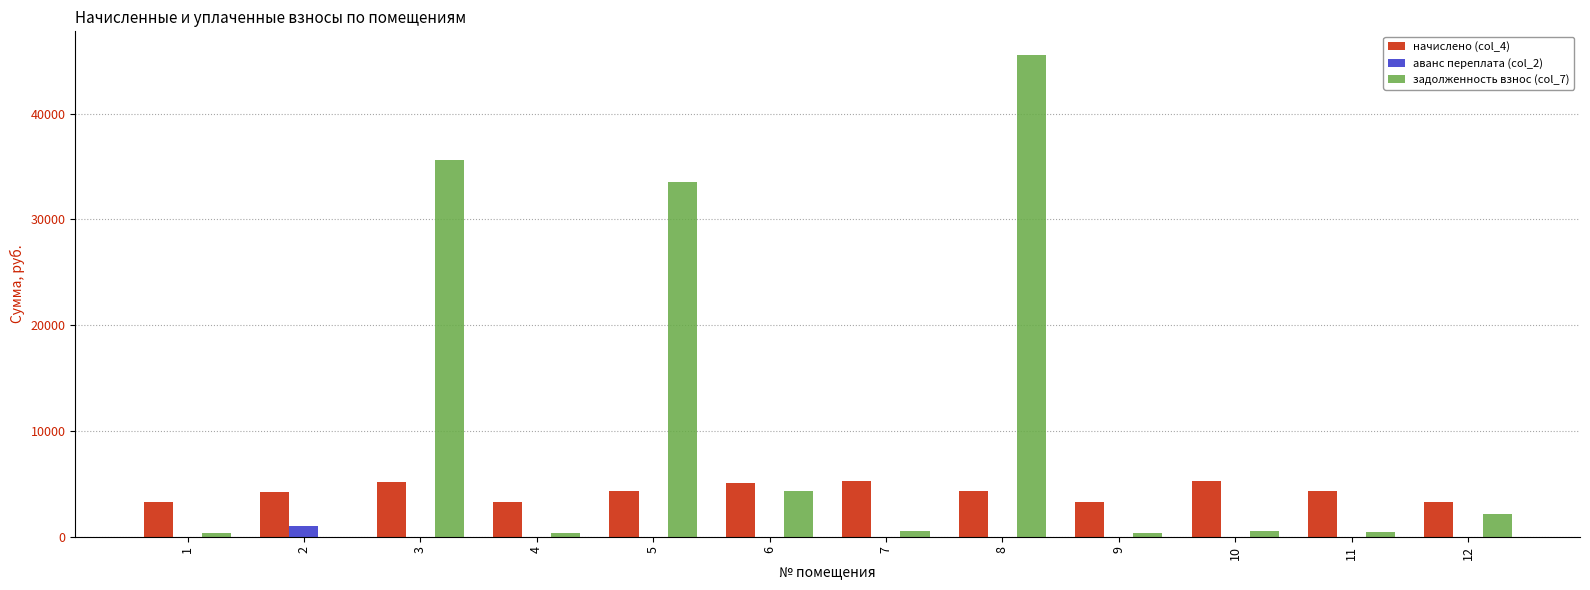

How many values in the аванс переплата (col_2) series exceed 0?

1